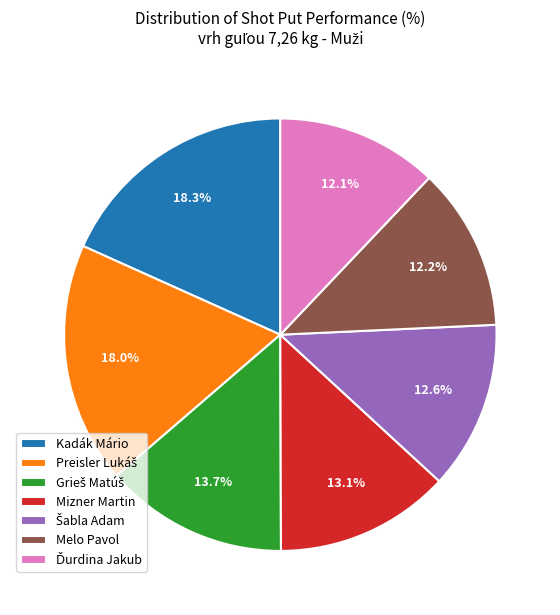

Count the number of slices in the pie.

7